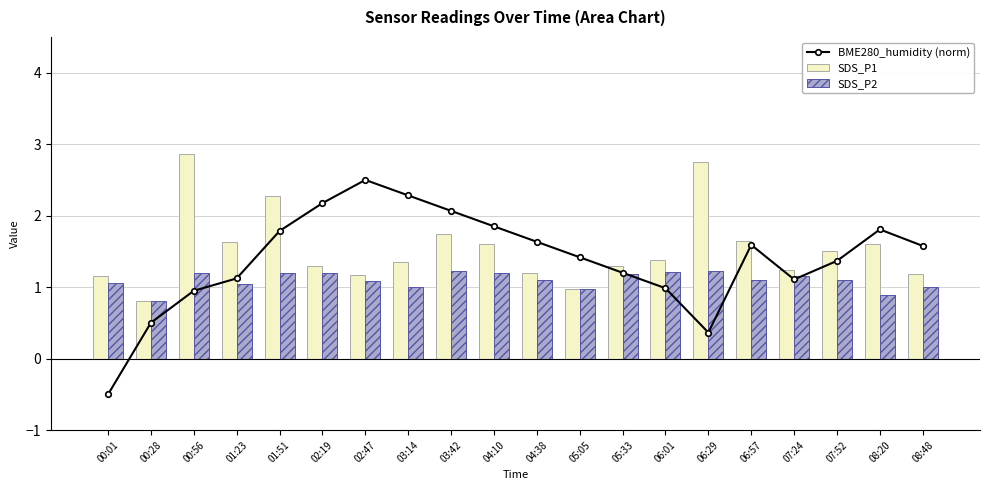

What is the sum of all SDS_P2 values?

22.0